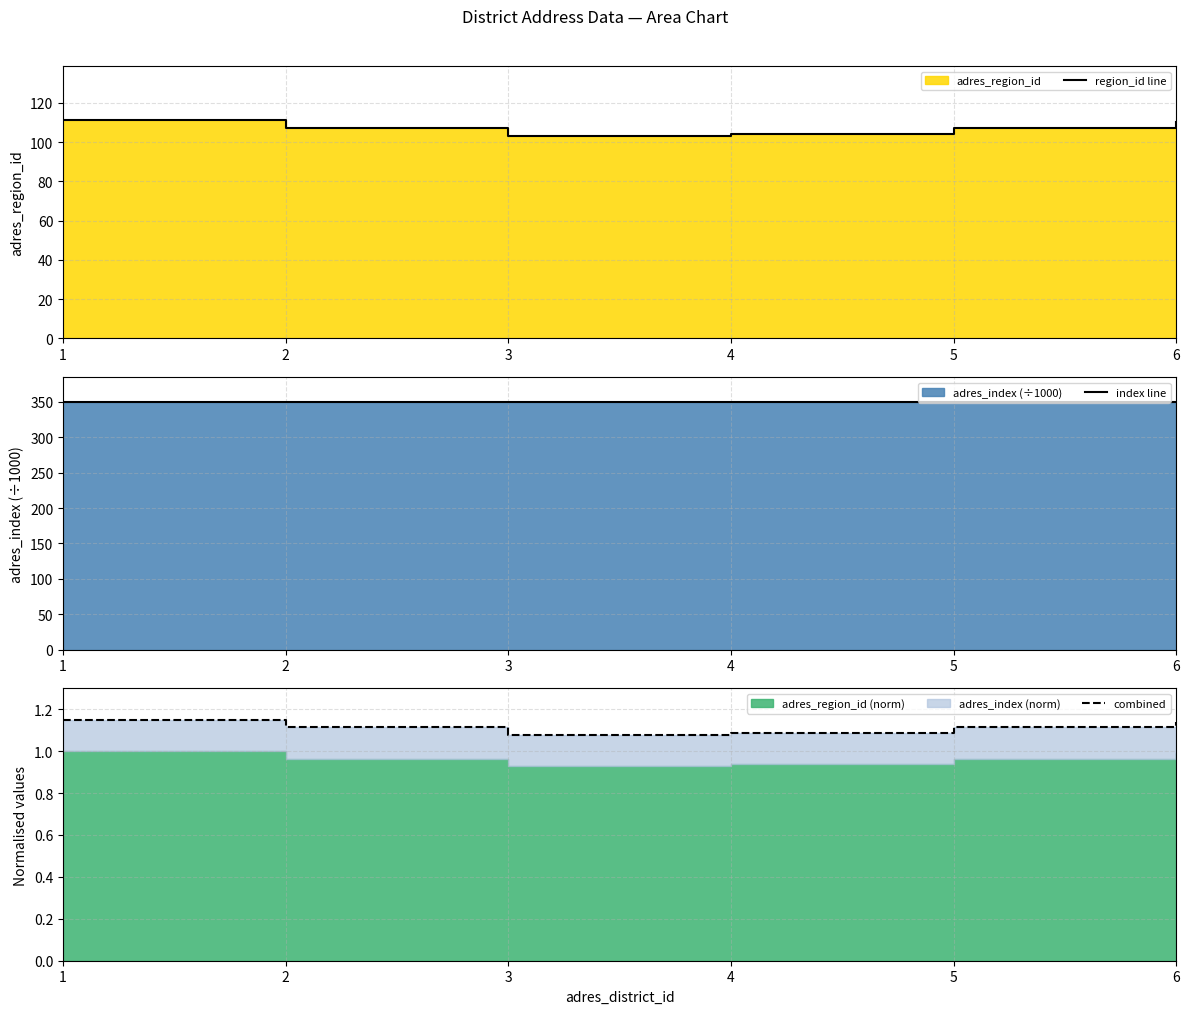

What is the sum of the index line values at 3 and 6?

700.1